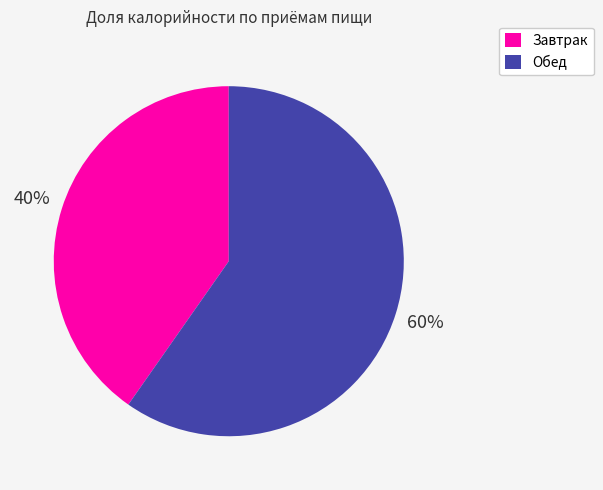

Rank the categories by value from lowest to highest.

Завтрак, Обед